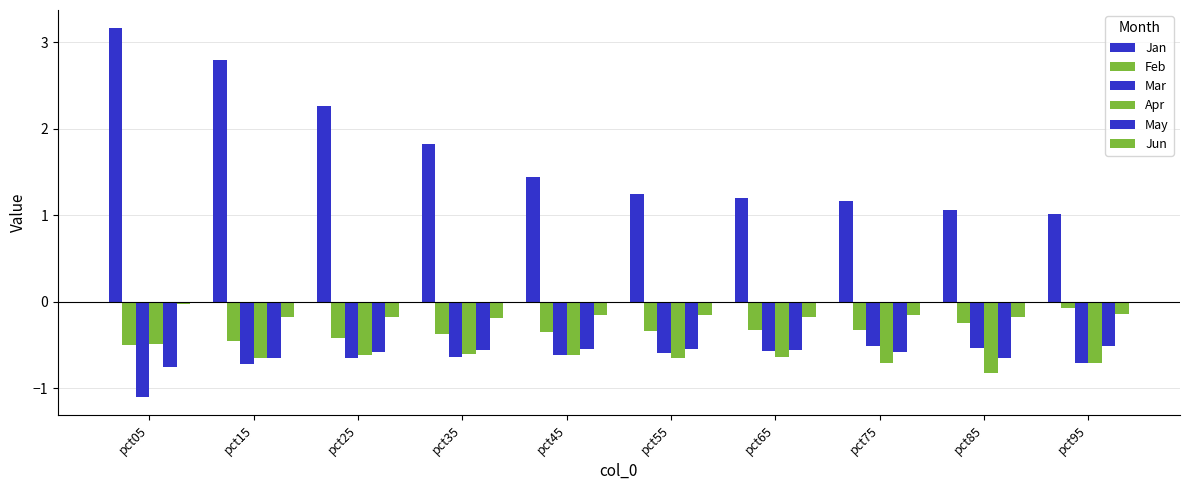

True or false: Jan has a value of 3.2 at pct05.

True